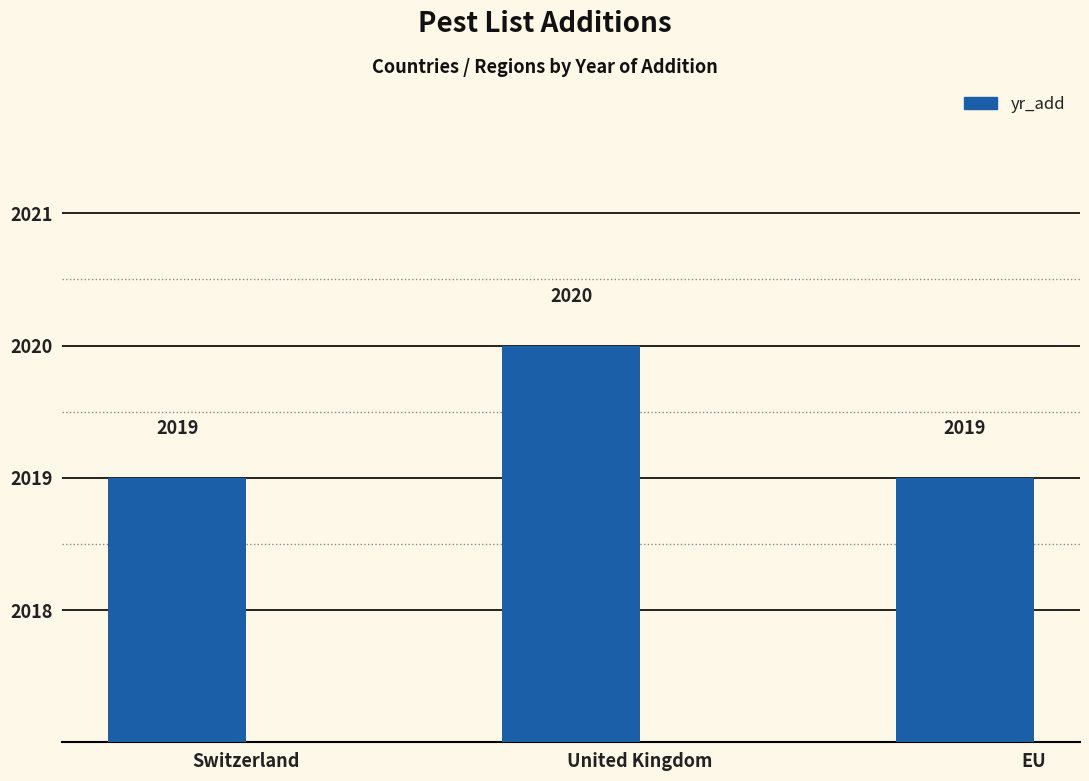

The chart shows a value of 3625 at Switzerland. True or false?

False